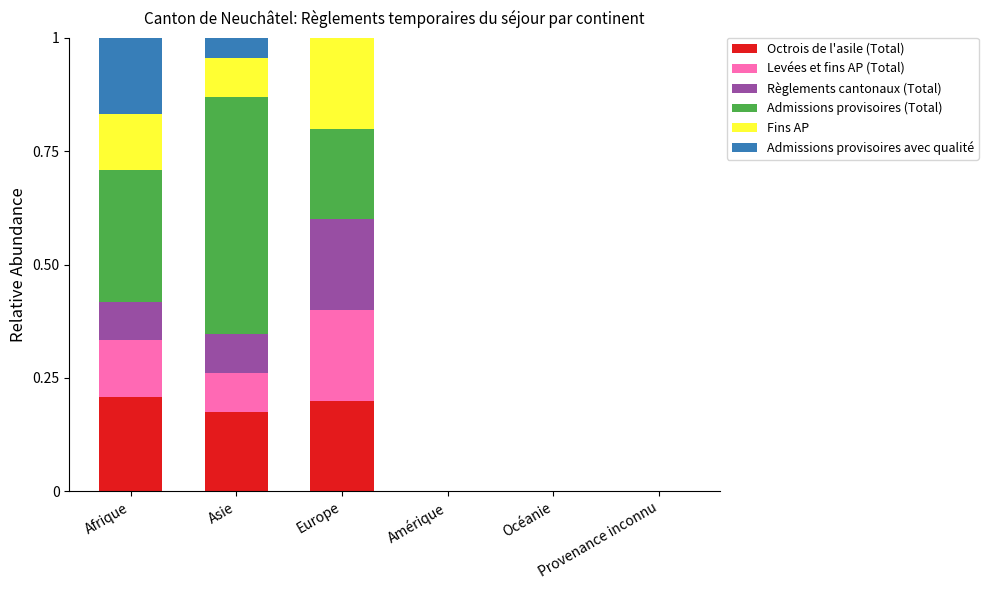

Are the bars grouped side by side (vs. stacked)?

No